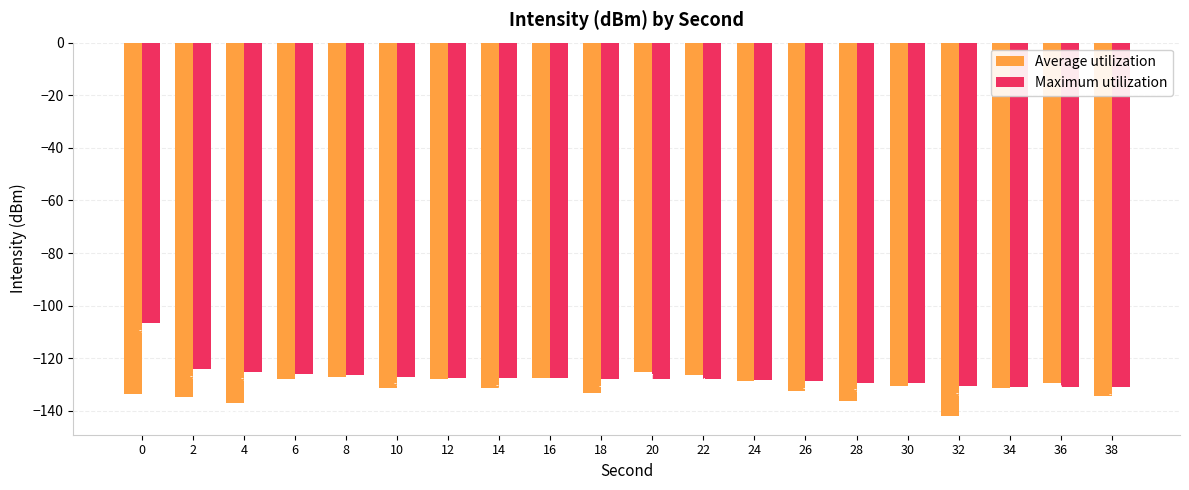

Reading left to right, list all the values displayed in this chart.

Average utilization: -133.5	-134.6	-136.9	-128.0	-127.0	-131.4	-128.0	-131.2	-127.7	-133.4	-125.1	-126.4	-128.8	-132.5	-136.2	-130.6	-142.0	-131.3	-129.3	-134.3
Maximum utilization: -106.6	-124.1	-125.1	-125.9	-126.4	-127.0	-127.5	-127.7	-127.7	-127.9	-128.0	-128.0	-128.4	-128.8	-129.3	-129.3	-130.6	-130.9	-131.1	-131.1